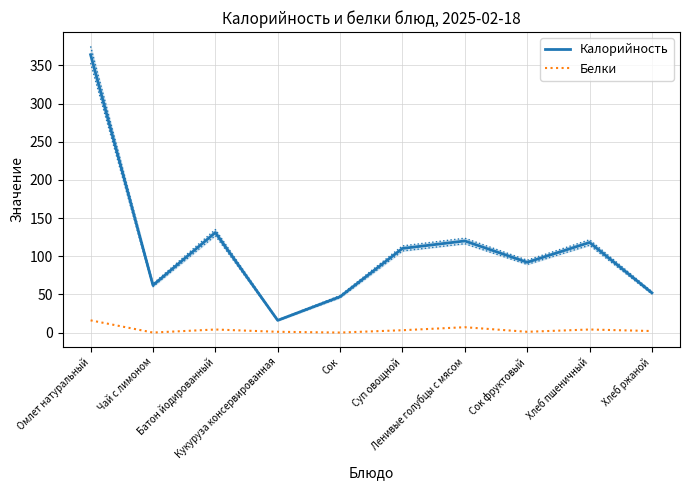

Reading left to right, transcribe all the data shown in this chart.

Калорийность: Омлет натуральный=364.0	Чай с лимоном=62.0	Батон йодированный=131.0	Кукуруза консервированная=16.0	Сок=47.0	Суп овощной=110.2	Ленивые голубцы с мясом=120.0	Сок фруктовый=92.0	Хлеб пшеничный=118.0	Хлеб ржаной=52.0
Белки: Омлет натуральный=16.0	Чай с лимоном=0.0	Батон йодированный=4.0	Кукуруза консервированная=1.0	Сок=0.0	Суп овощной=3.1	Ленивые голубцы с мясом=7.0	Сок фруктовый=1.0	Хлеб пшеничный=4.0	Хлеб ржаной=2.0